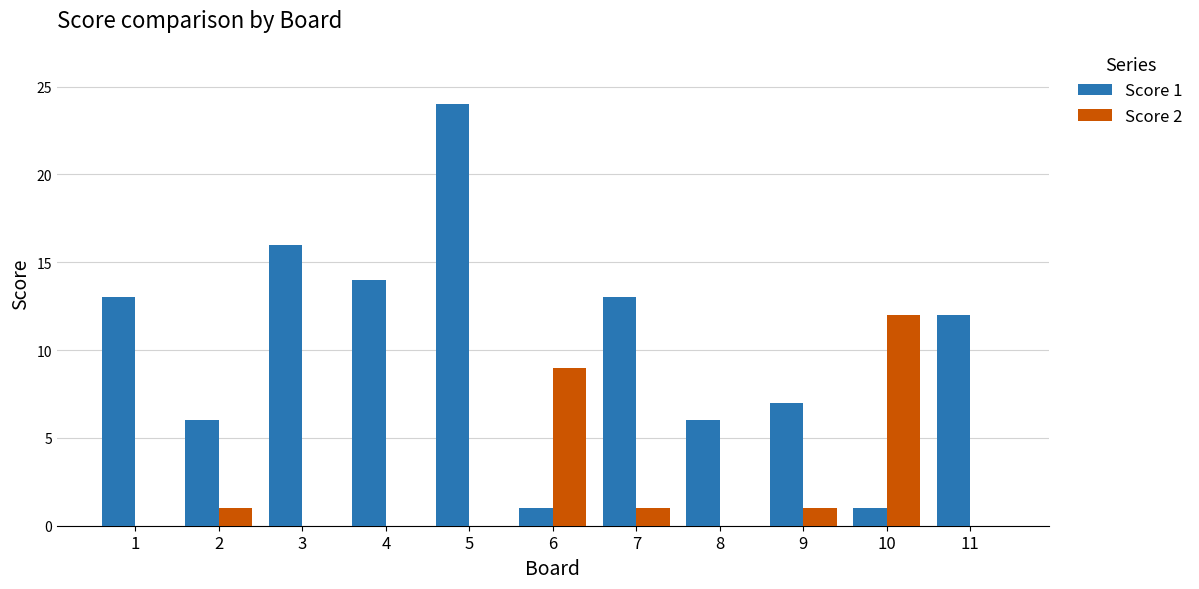

Is it true that Score 2 equals 5 at 8?

False